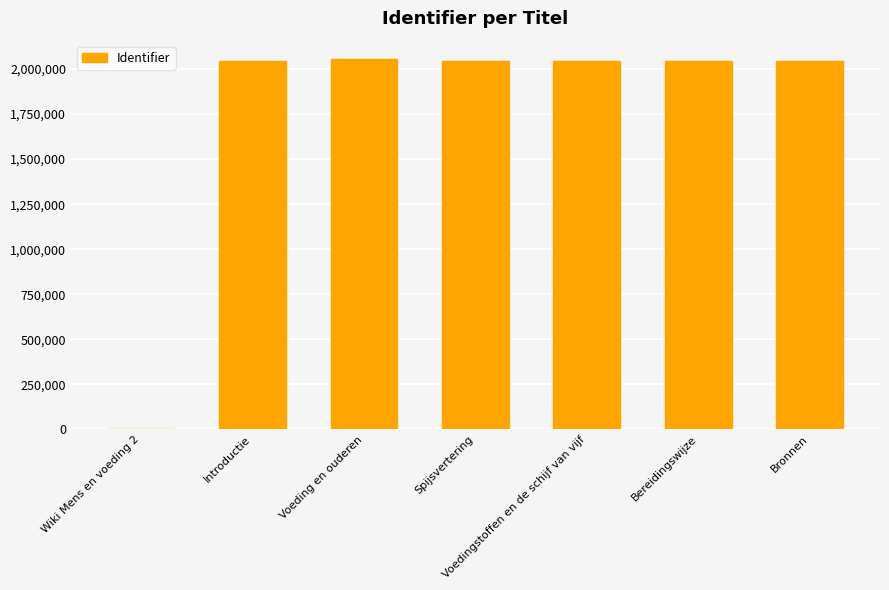

What is the sum of the values at Bronnen and Voedingstoffen en de schijf van vijf?

4092447